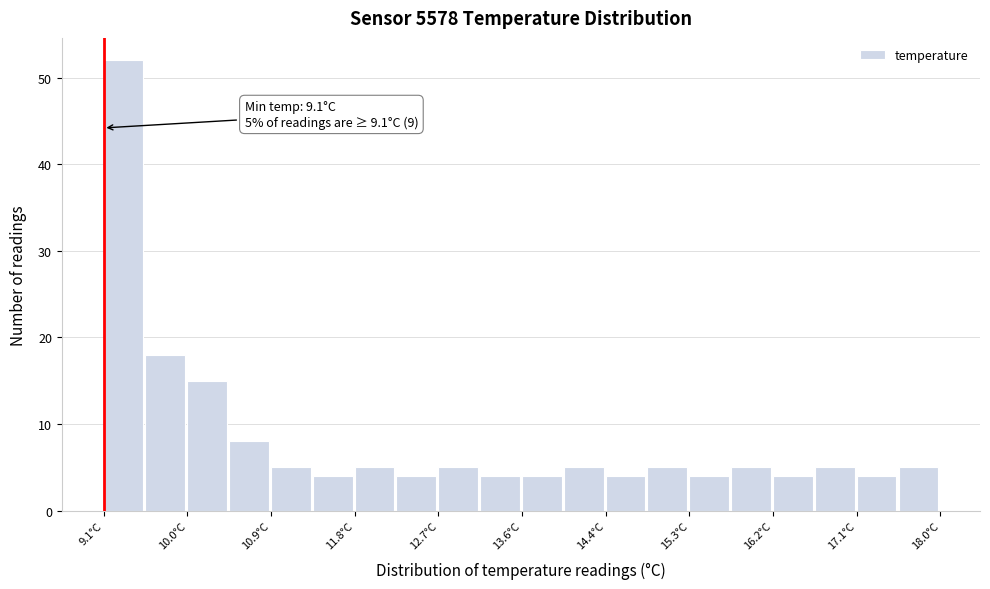

Over which range of the x-axis is the bar tallest?

9.1 to 9.5